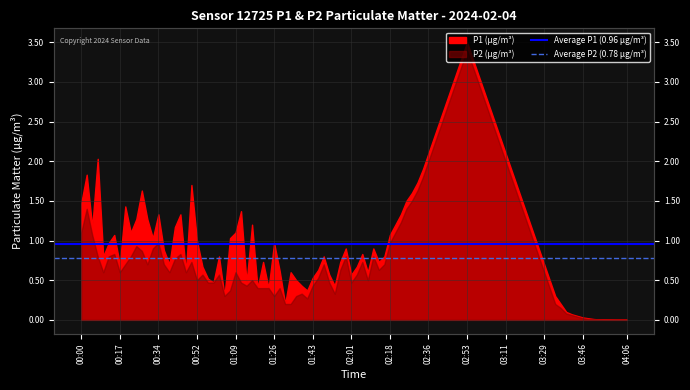

Where is Average P2 (0.78 µg/m³) nearest to the value 0?

00:00